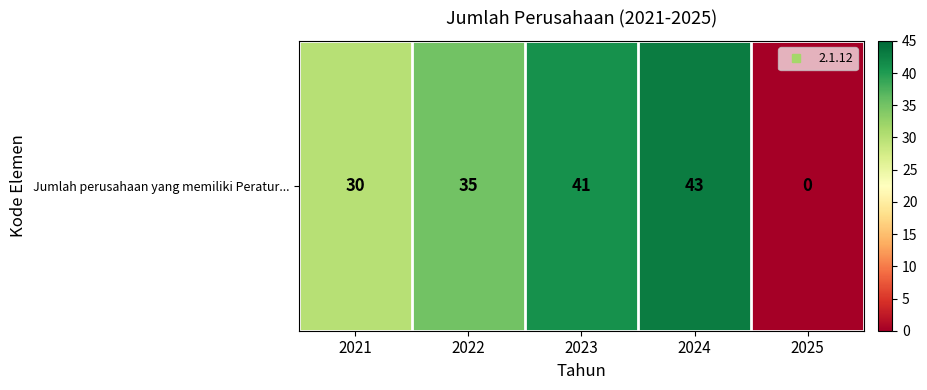

Count the number of values greater than 35.

2